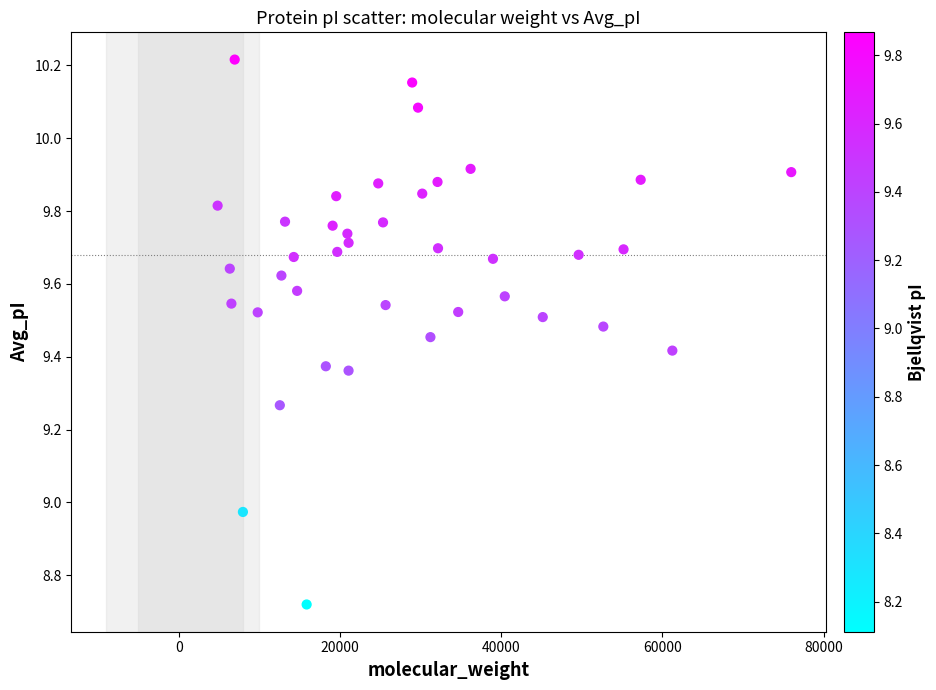

What is the range of X values (max minus min)?

71143.8